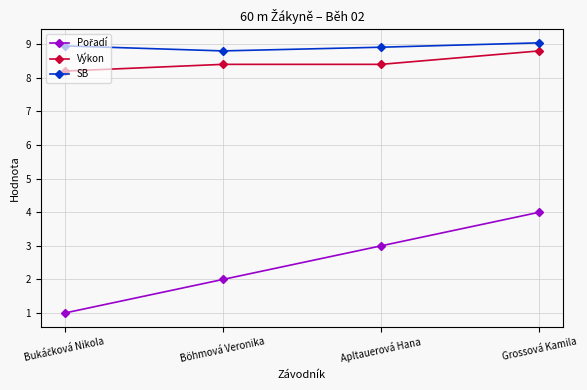

At which label does SB reach its minimum?

Böhmová Veronika